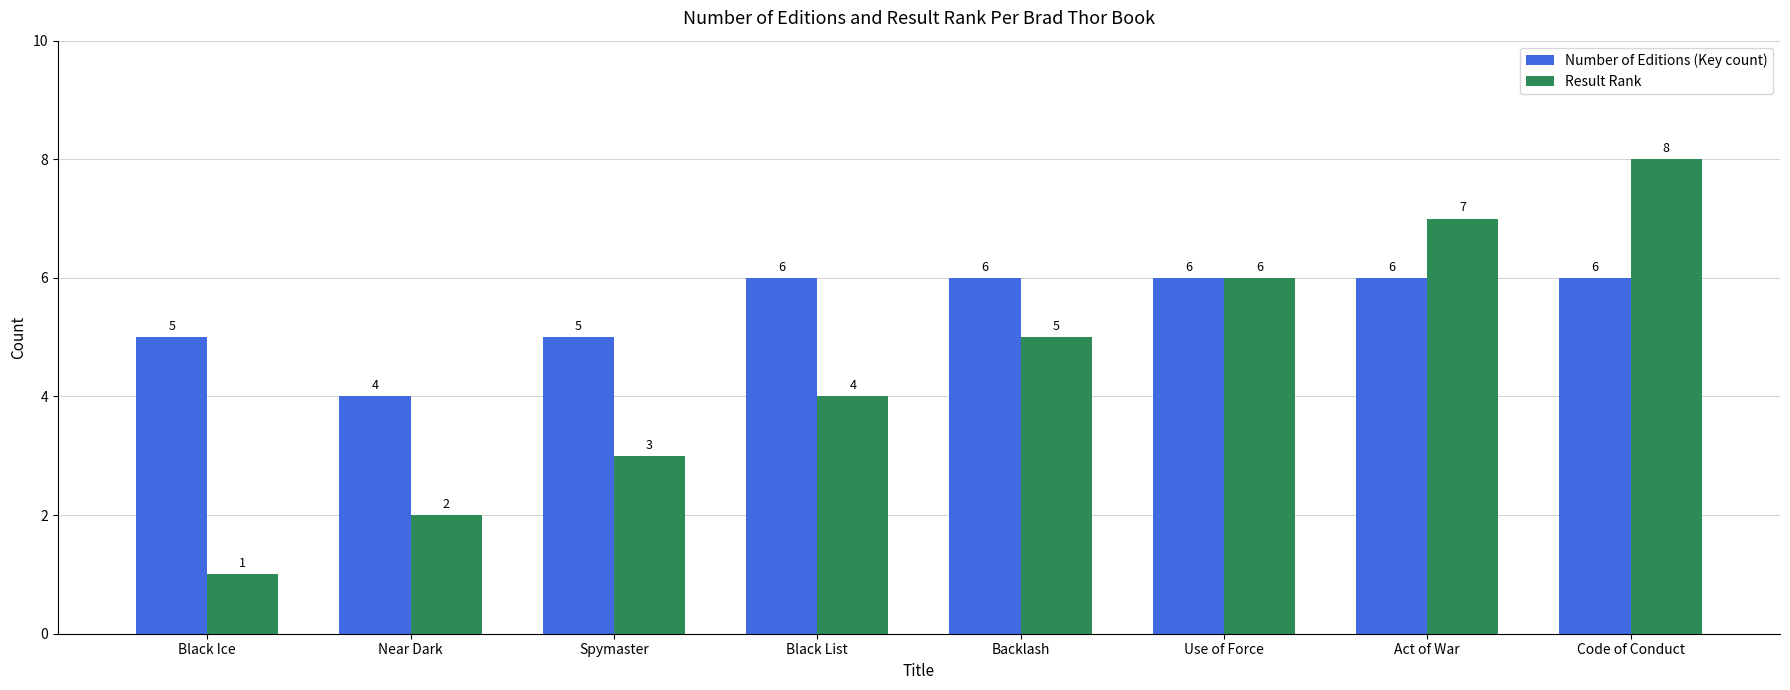

What position from the right is Black Ice?

8